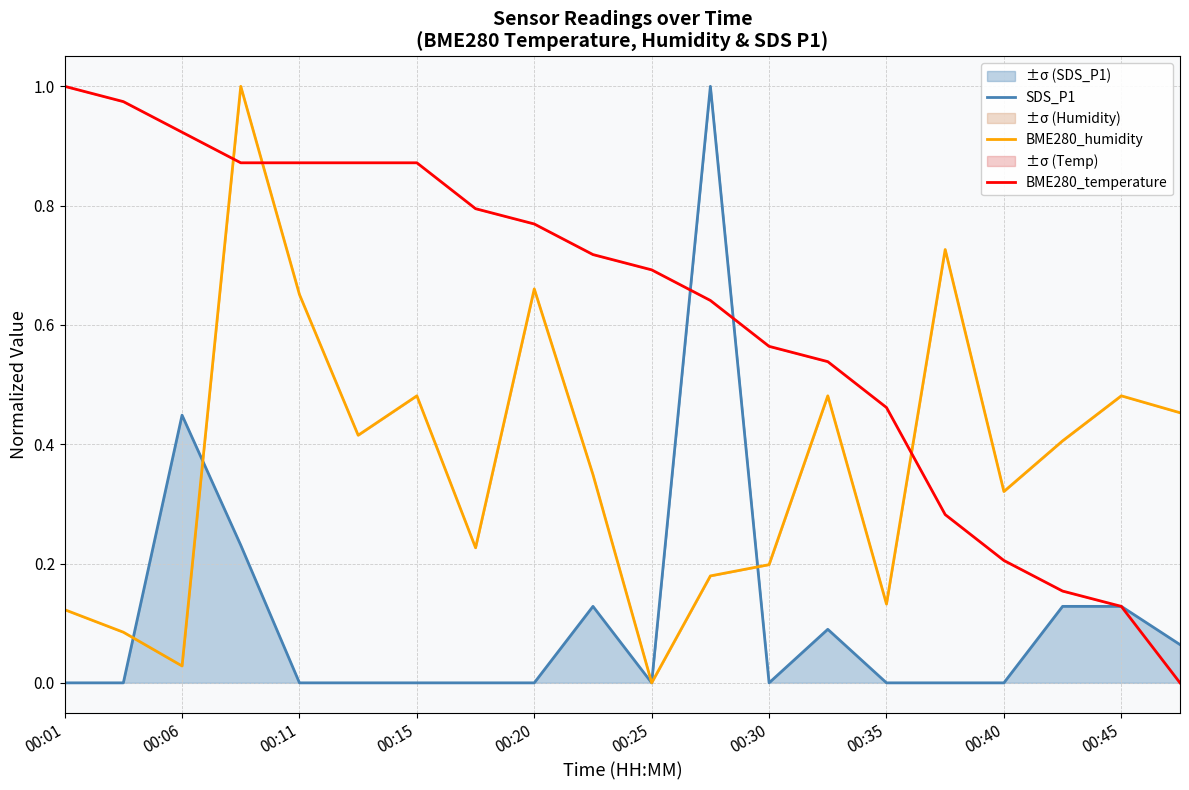

How many data points does each series have?

20